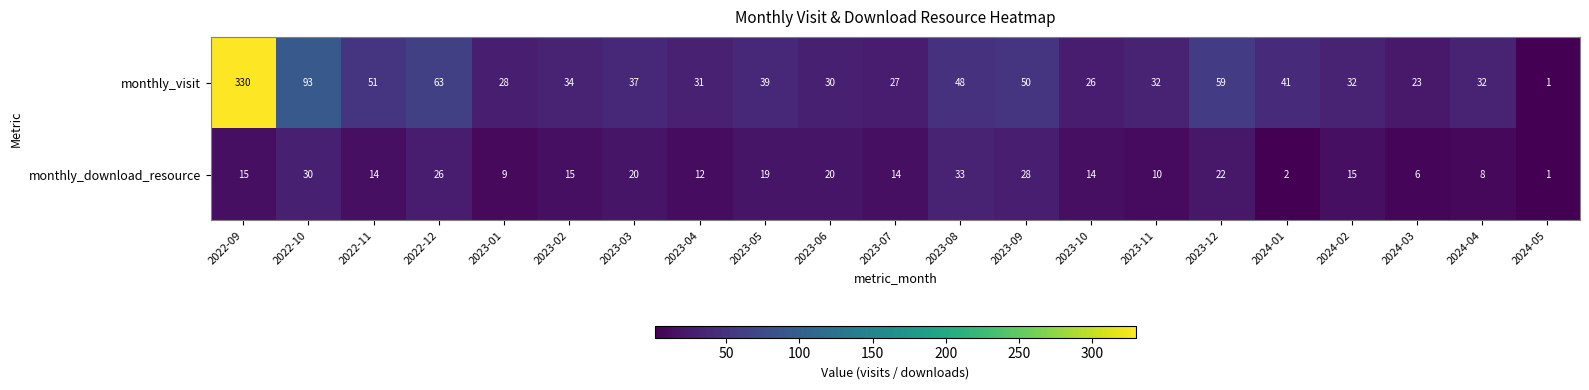

Which category has the lowest value in the monthly_visit series?

2024-05